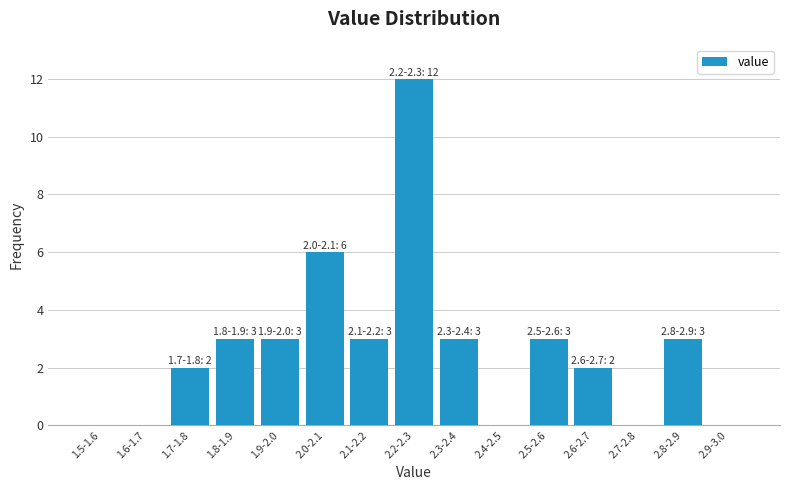

Reading left to right, transcribe all the data shown in this chart.

1.5-1.6=0	1.6-1.7=0	1.7-1.8=2	1.8-1.9=3	1.9-2.0=3	2.0-2.1=6	2.1-2.2=3	2.2-2.3=12	2.3-2.4=3	2.4-2.5=0	2.5-2.6=3	2.6-2.7=2	2.7-2.8=0	2.8-2.9=3	2.9-3.0=0